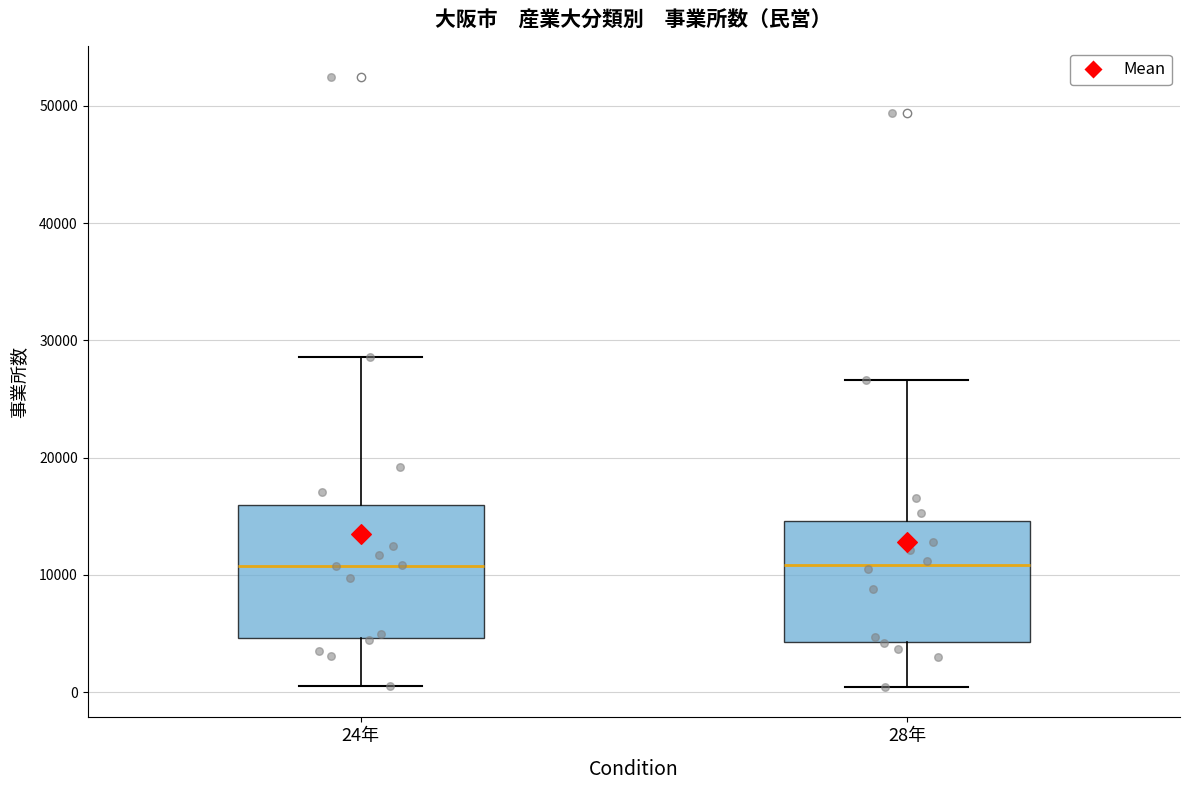

Reading left to right, read every box against the y-axis: the position of its median line, the range the box covers, and the ends of its whiskers. The values are not printed on the chart, so give them approximately, as read against the axis.

24年: median 11000, box 5000 to 16000, whiskers 0 to 29000
28年: median 11000, box 4000 to 15000, whiskers 0 to 27000